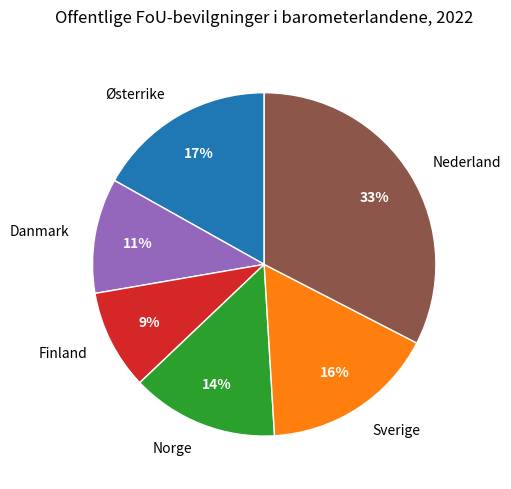

Is Sverige the majority of the pie?

No